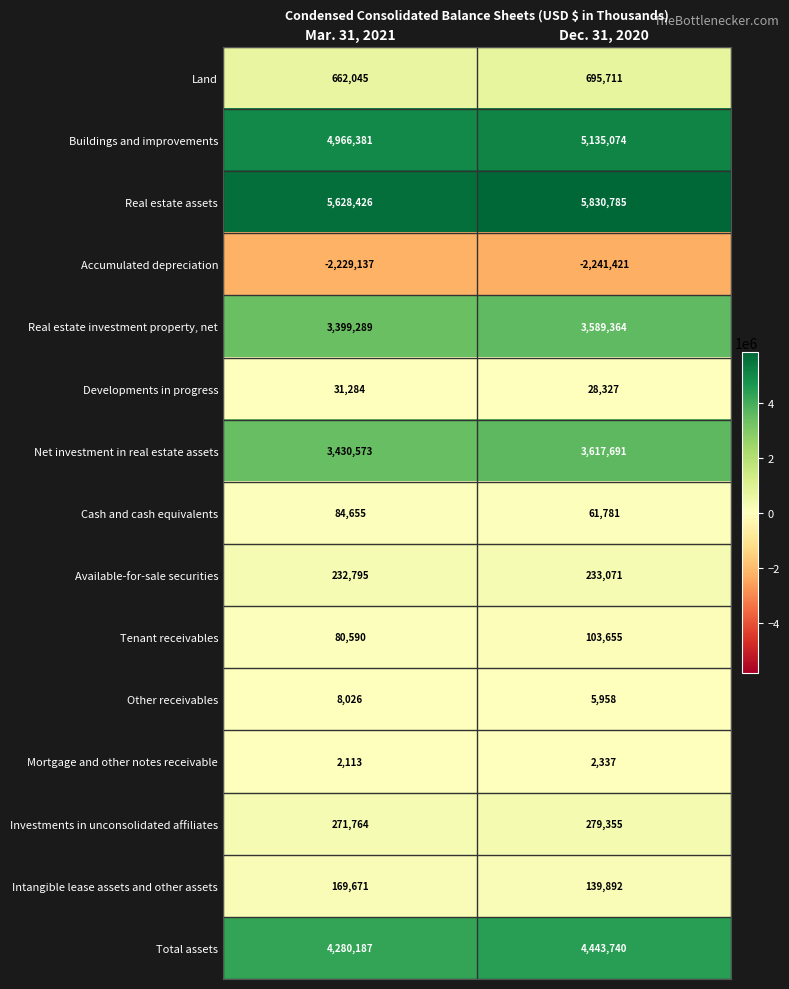

At which category is the sum across all series the highest?

Dec. 31, 2020